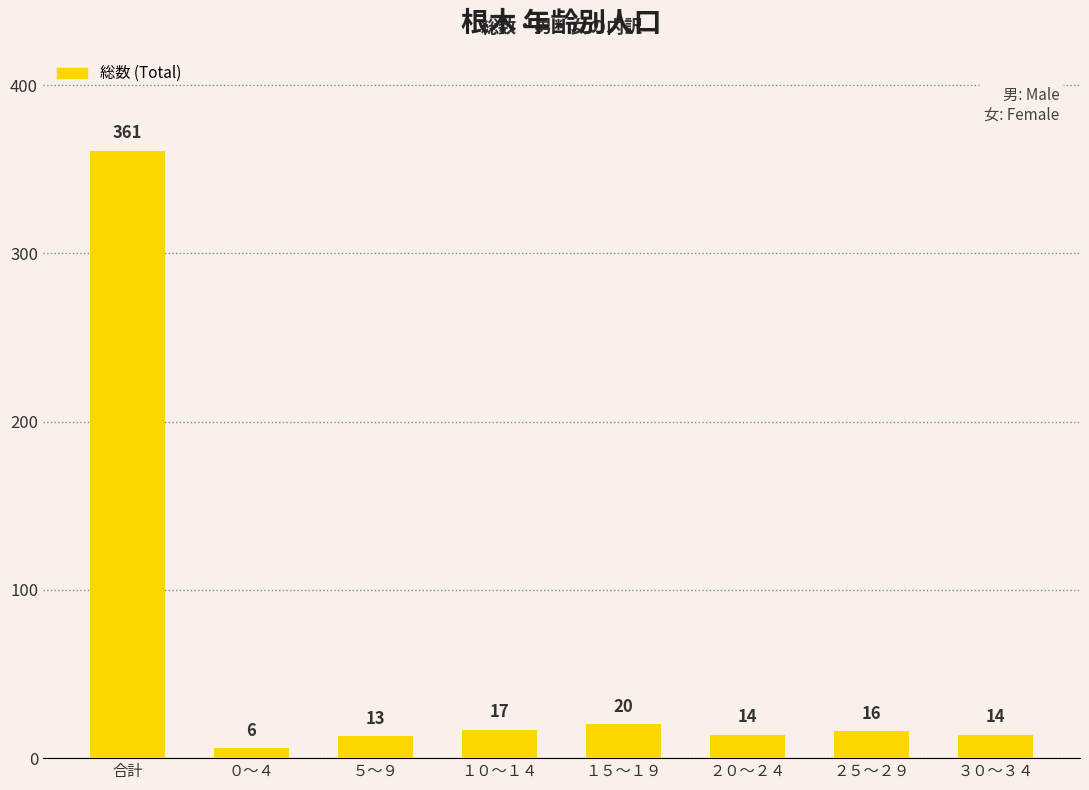

What is the difference between the values at ５～９ and 合計?

348